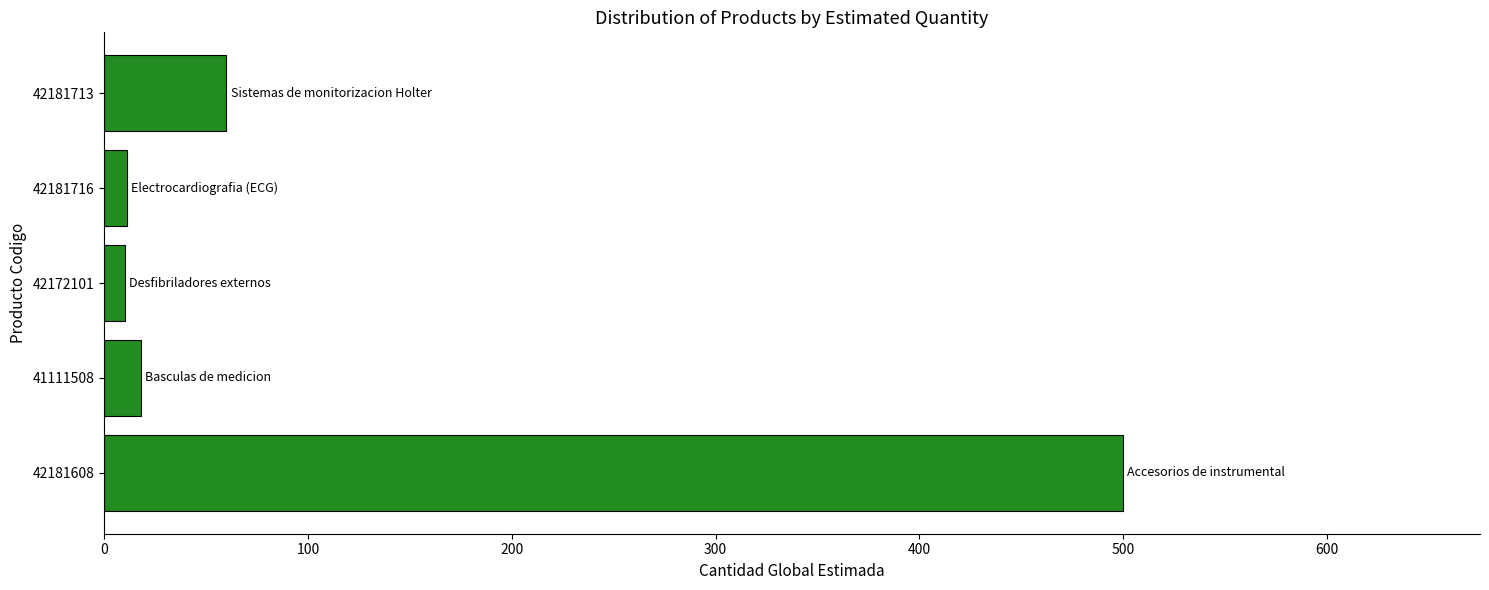

What is the greatest value displayed?

500